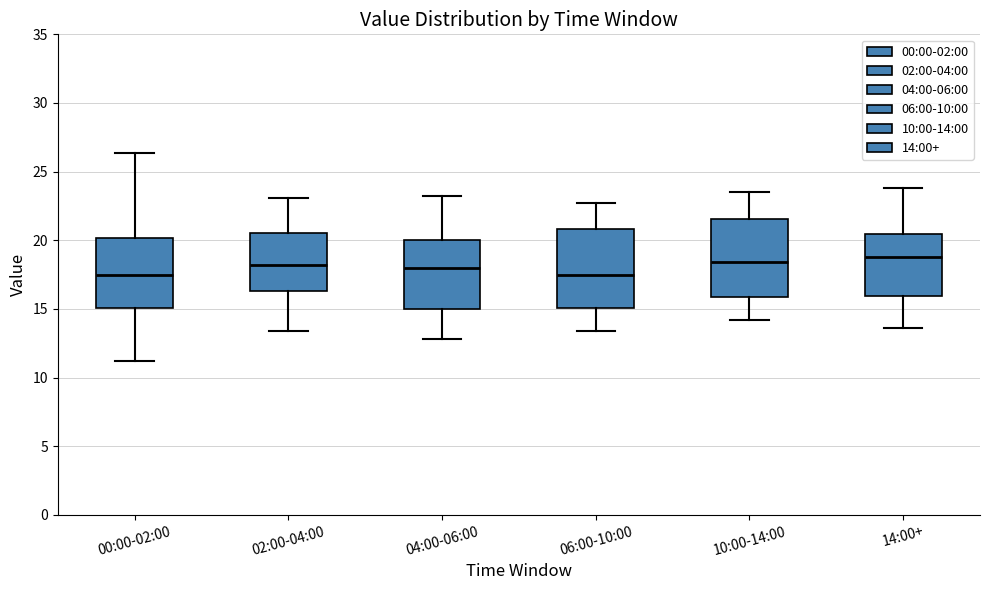

Reading left to right, transcribe this box plot: for each box, give where its median line is, the range the box spans, and where its two whiskers end, as read against the y-axis. The values are not printed on the chart, so give them approximately, as read against the axis.

00:00-02:00: median 17.5, box 15.0 to 20.0, whiskers 11.0 to 26.5
02:00-04:00: median 18.0, box 16.5 to 20.5, whiskers 13.5 to 23.0
04:00-06:00: median 18.0, box 15.0 to 20.0, whiskers 13.0 to 23.0
06:00-10:00: median 17.5, box 15.0 to 21.0, whiskers 13.5 to 22.5
10:00-14:00: median 18.5, box 16.0 to 21.5, whiskers 14.0 to 23.5
14:00+: median 19.0, box 16.0 to 20.5, whiskers 13.5 to 24.0